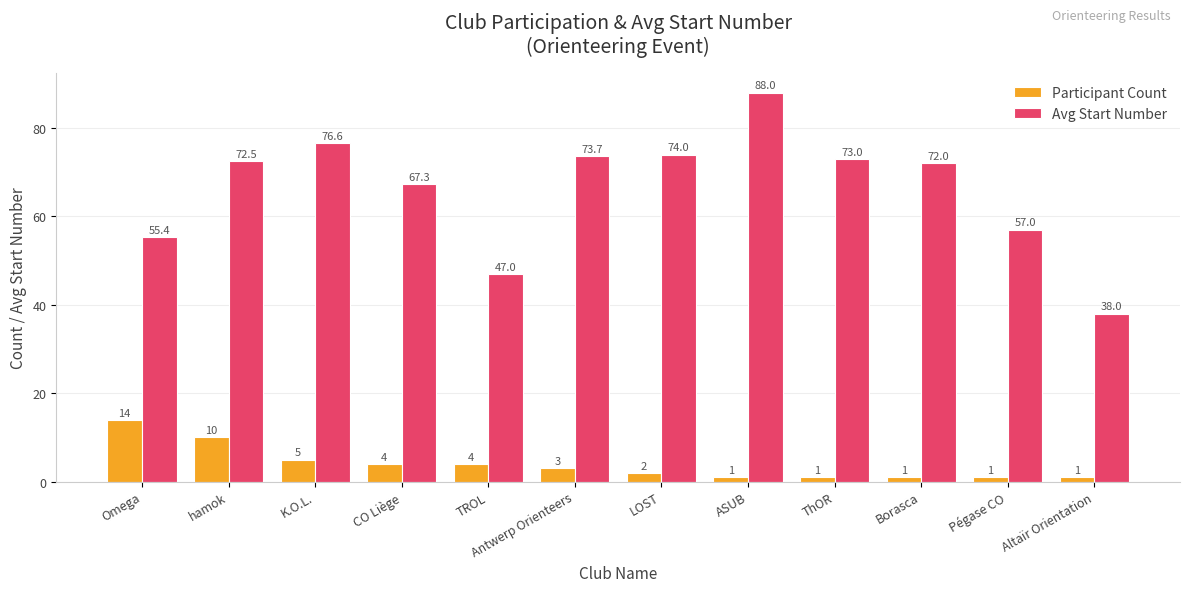

What is the smallest value displayed?

1.0